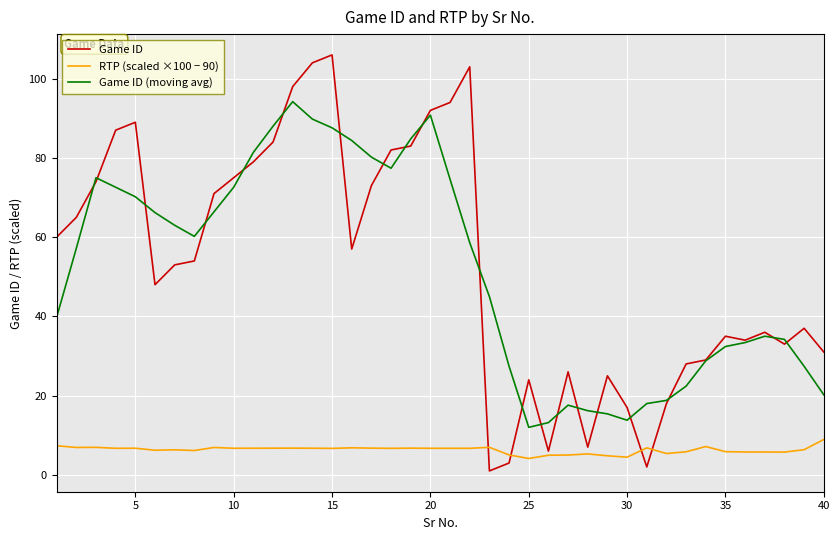

In Game ID (moving avg), how many points are lower than both neighbors (excluding endpoints)?

4